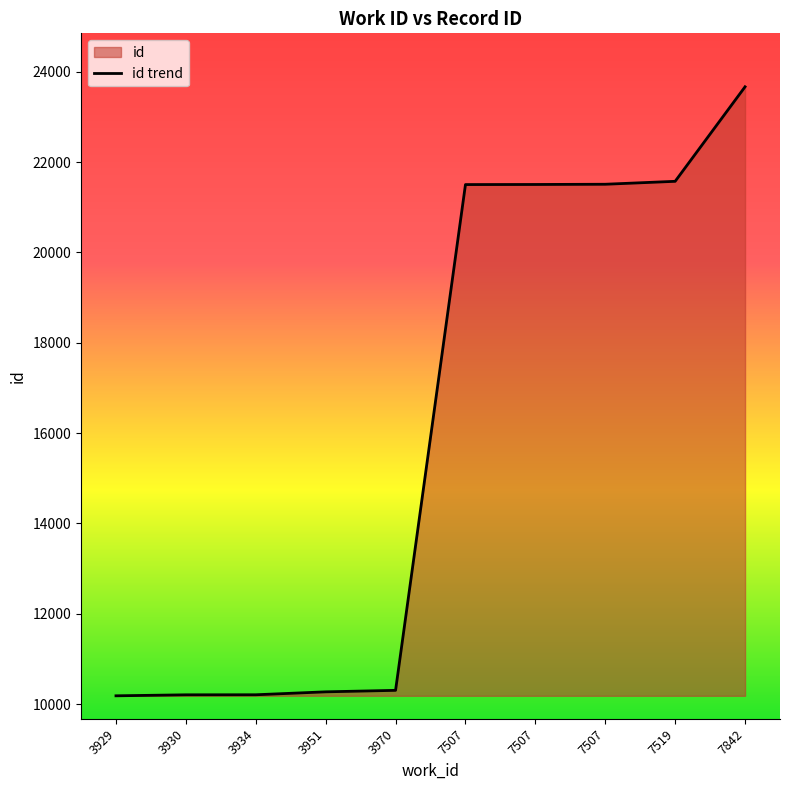

True or false: the data has more than 1 interior local peaks.

False